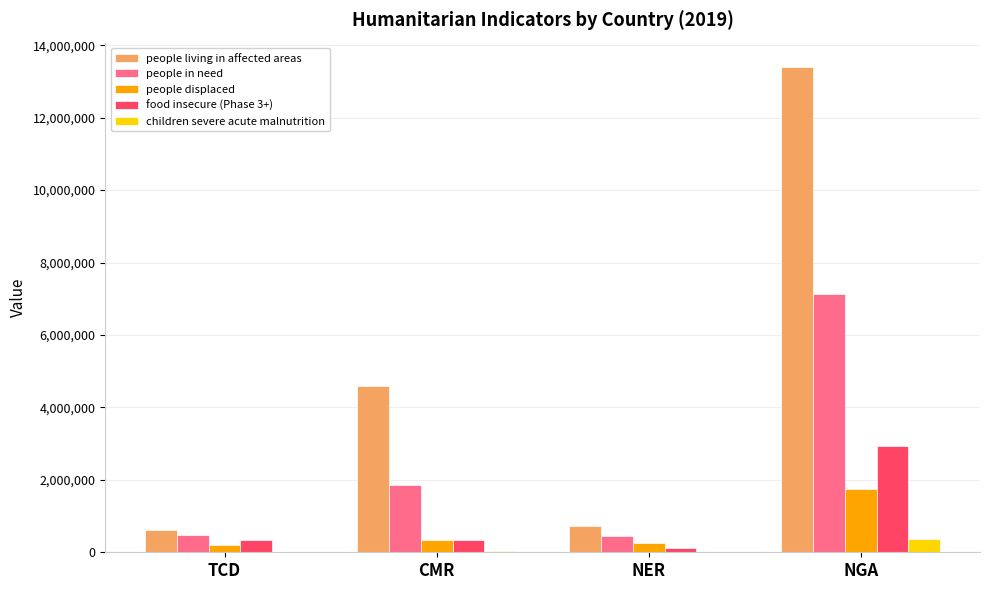

What is the difference between the people in need values at NER and TCD?

25065